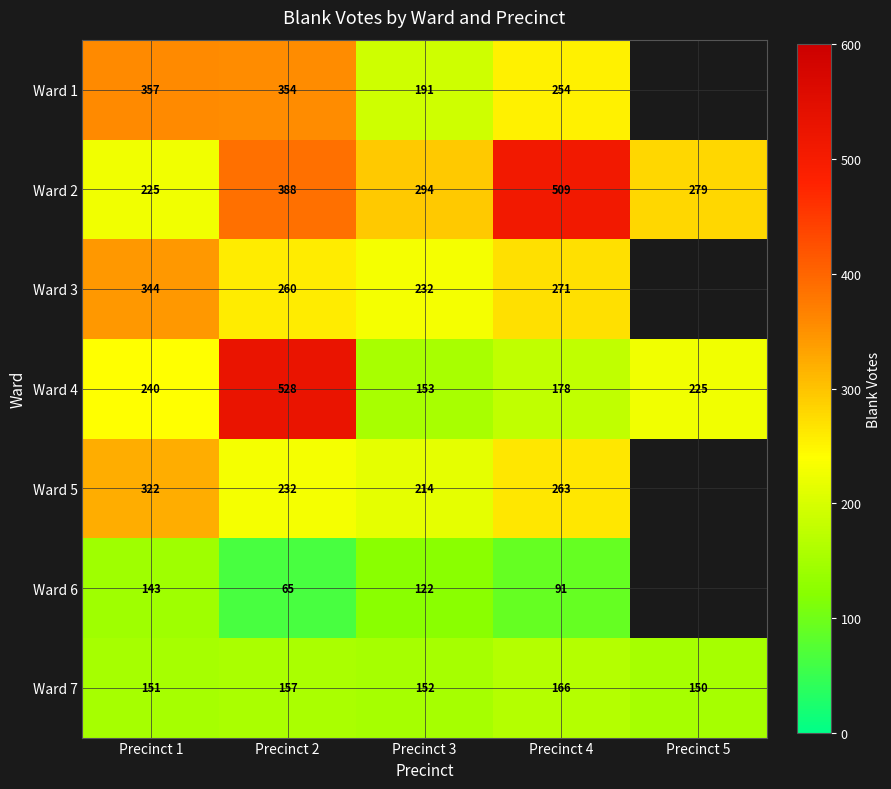

Which series changed the most between Precinct 1 and Precinct 2?

Ward 4